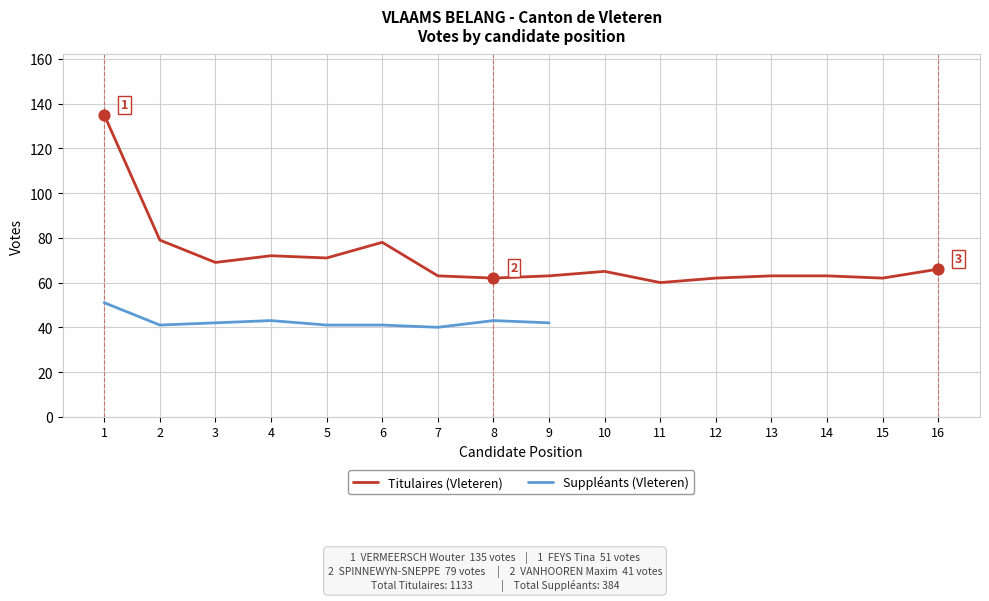

What is the change in value from 4 to 6?

+6